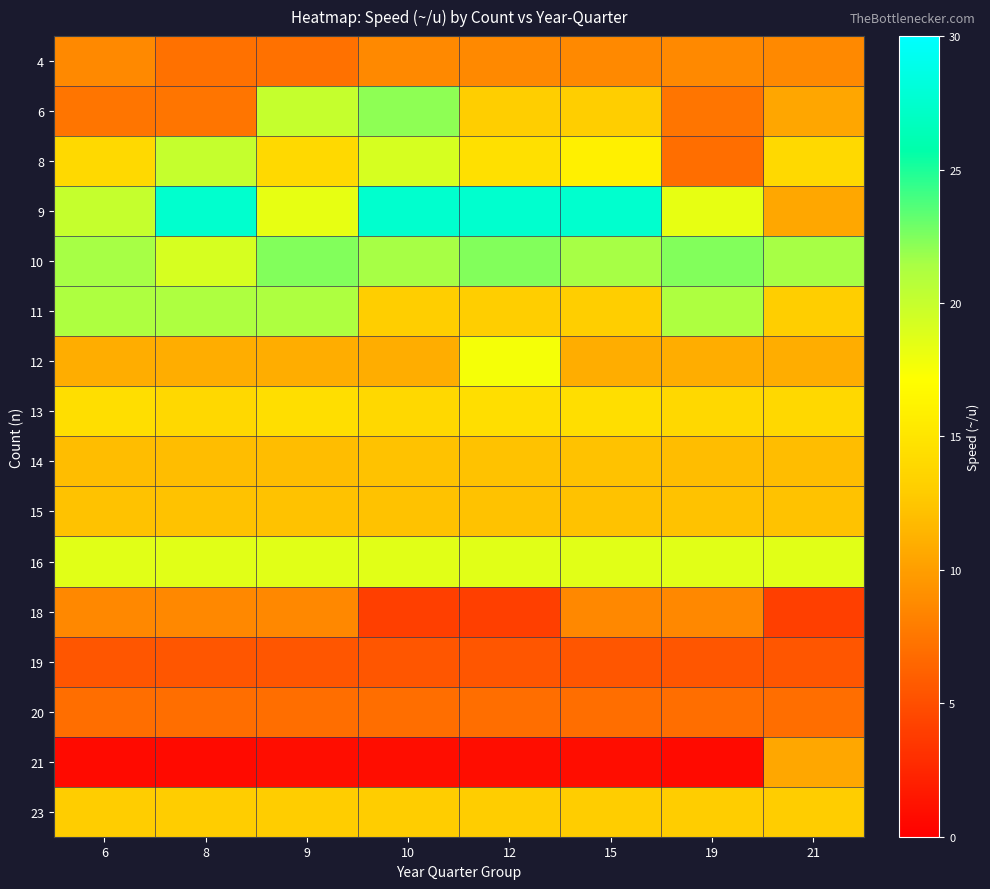

What is the smallest value displayed?

0.7